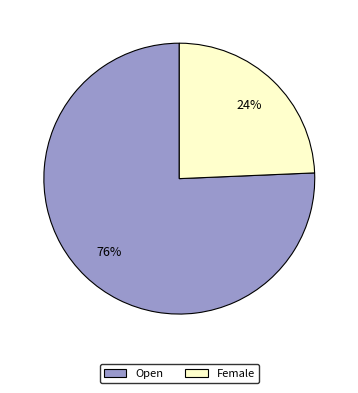

To the nearest percent, what is the average slice percentage?

50%